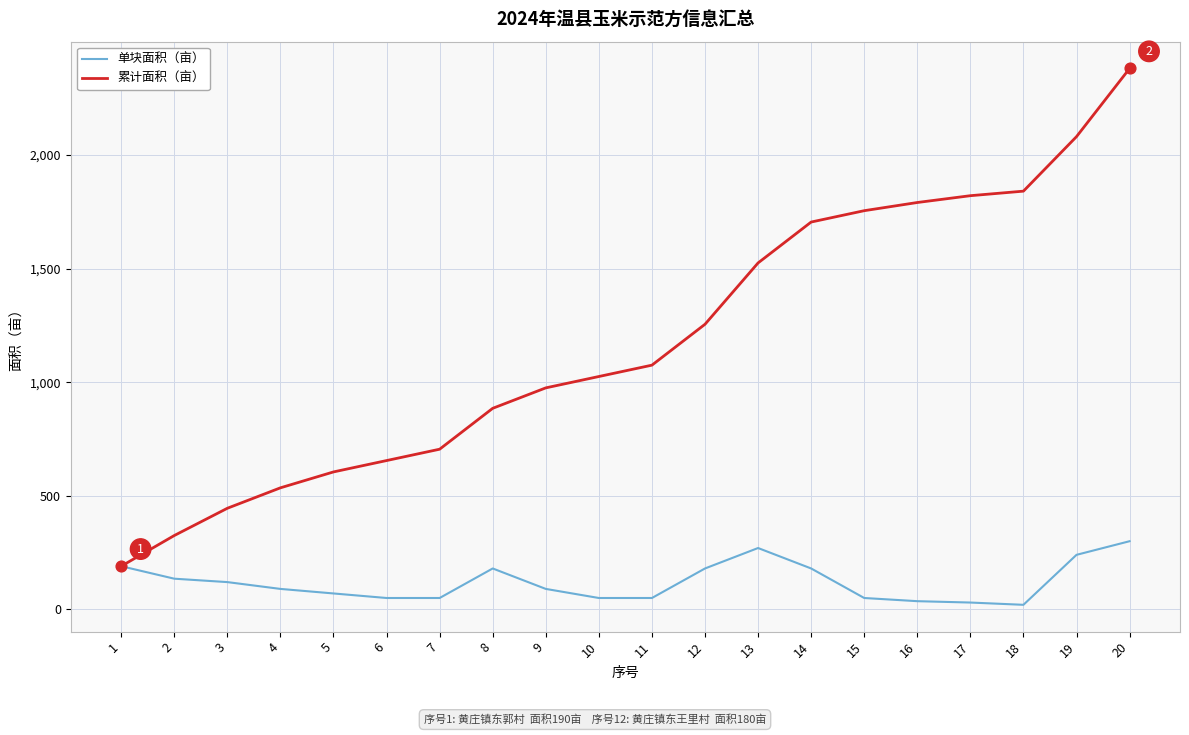

At how many categories does at least one series exceed 428?

18